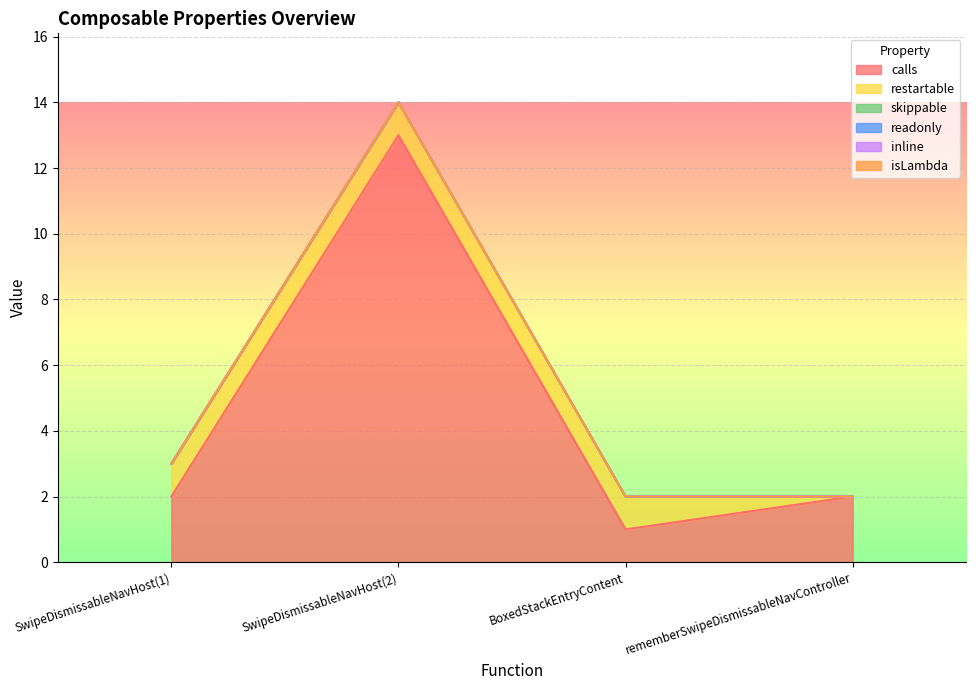

At which label does isLambda reach its minimum?

SwipeDismissableNavHost(1)